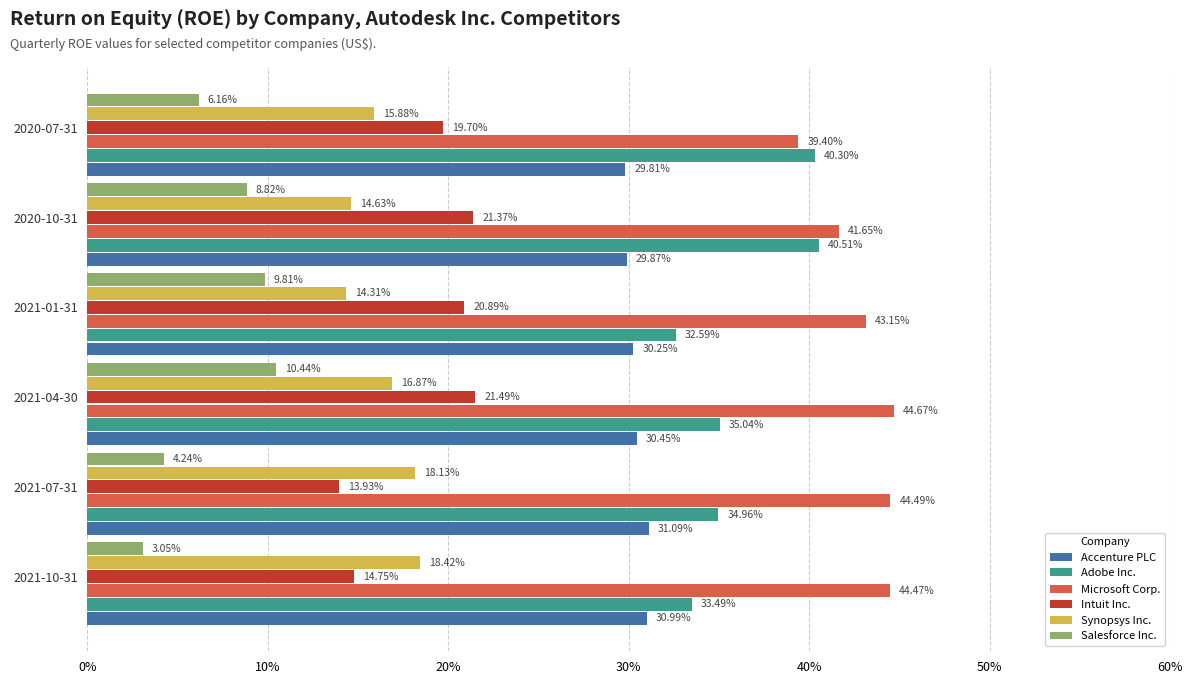

What are all the series names shown in the legend?

Accenture PLC, Adobe Inc., Microsoft Corp., Intuit Inc., Synopsys Inc., Salesforce Inc.